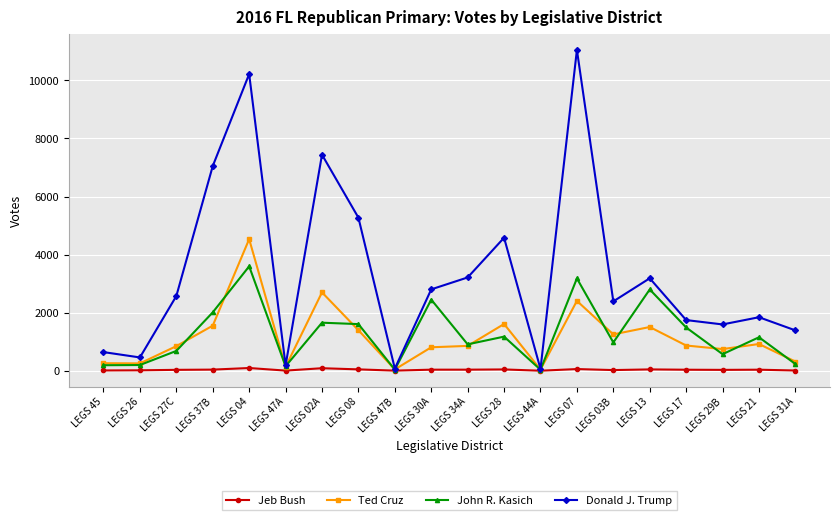

What is the difference between the maximum and minimum values in the Jeb Bush series?

93